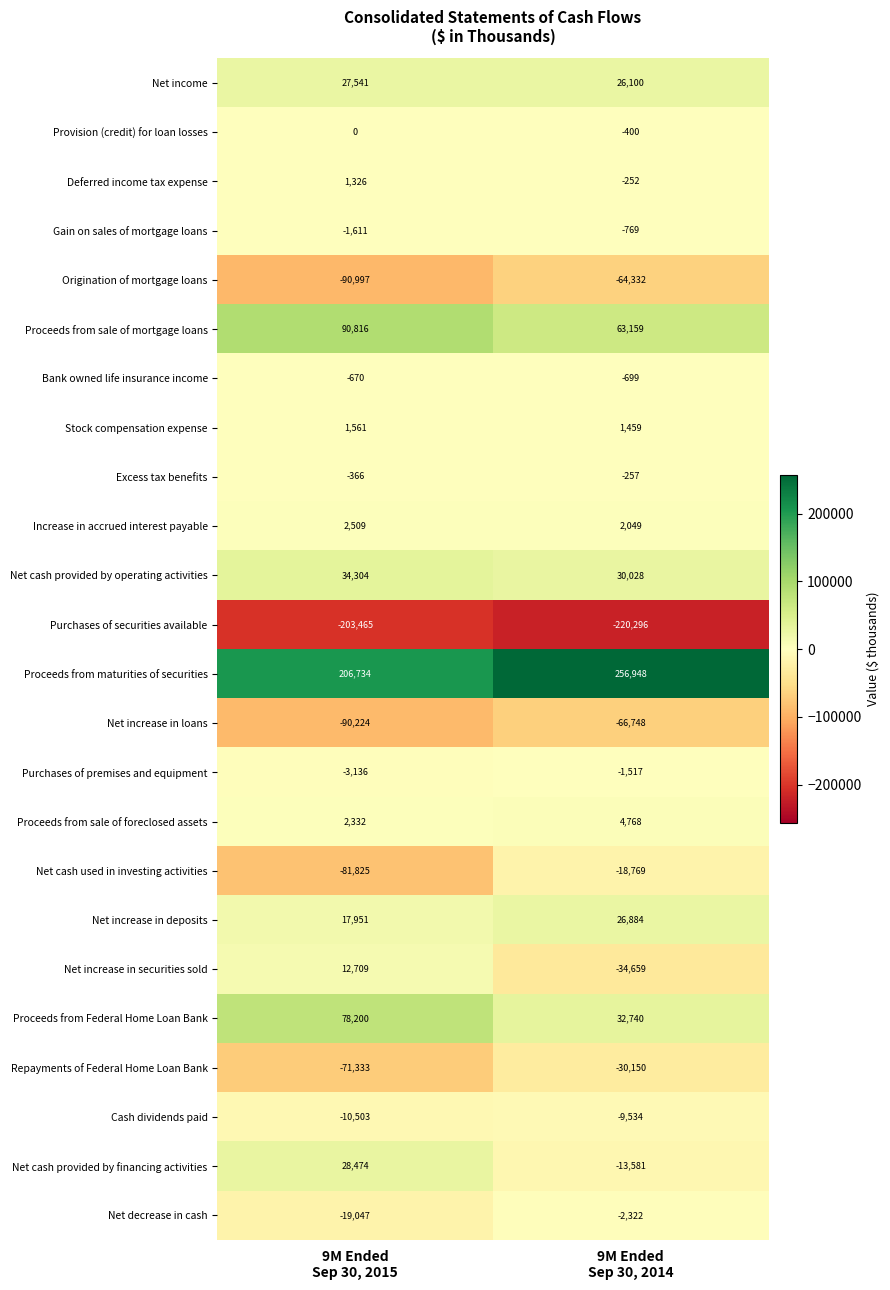

At which category is the sum across all series the highest?

9M Ended
Sep 30, 2014